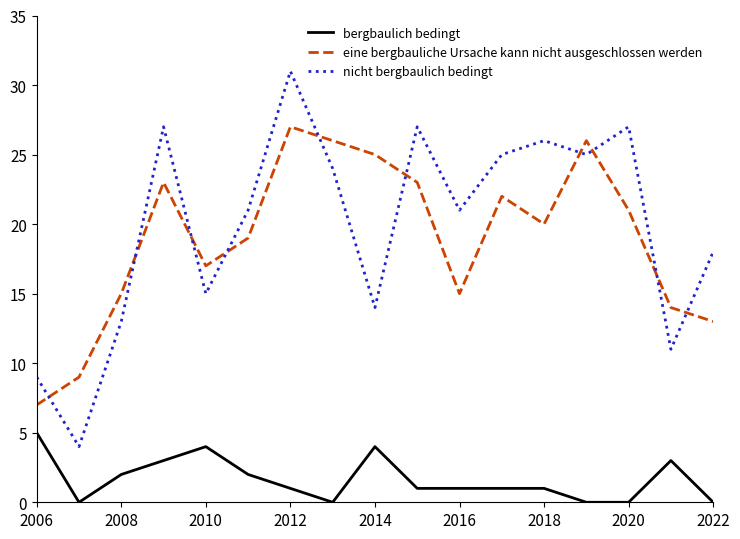

True or false: nicht bergbaulich bedingt and eine bergbauliche Ursache kann nicht ausgeschlossen werden cross at least once.

True